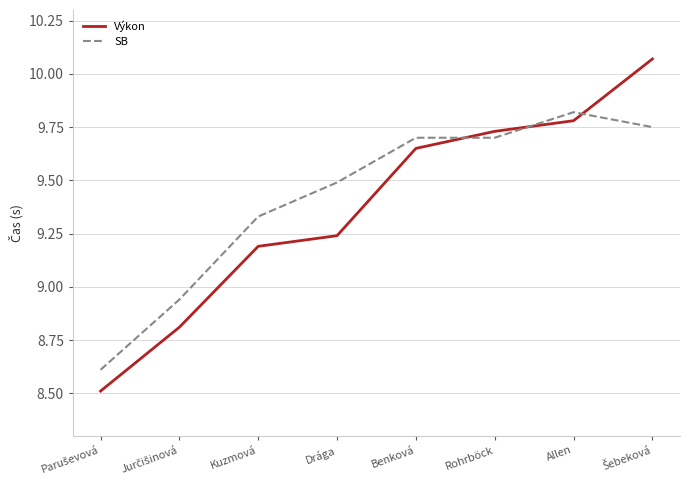

Where does the Výkon series first go above 9?

Kuzmová